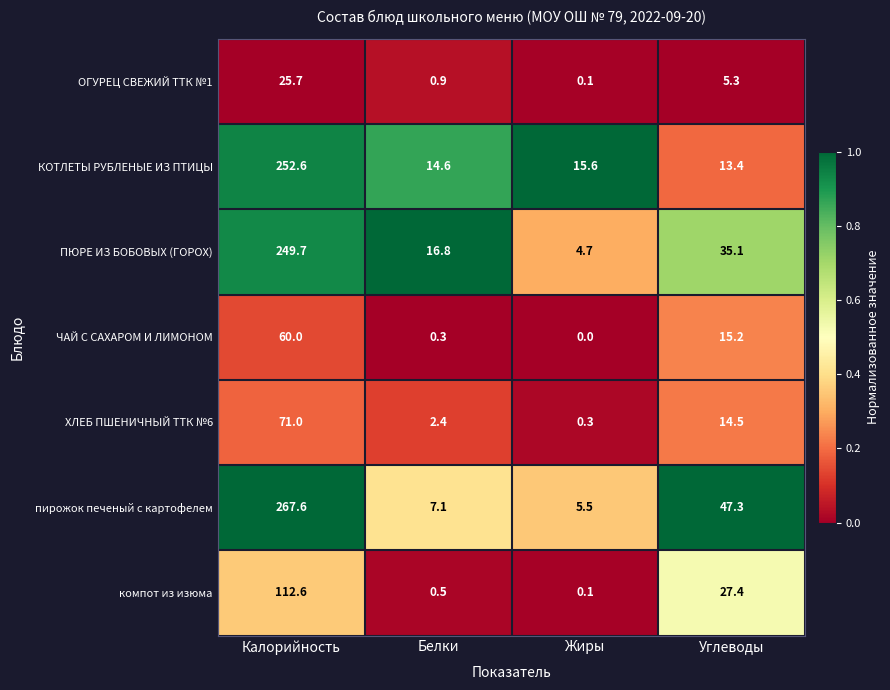

What is the difference between the second highest and second lowest values in the КОТЛЕТЫ РУБЛЕНЫЕ ИЗ ПТИЦЫ series?

1.0